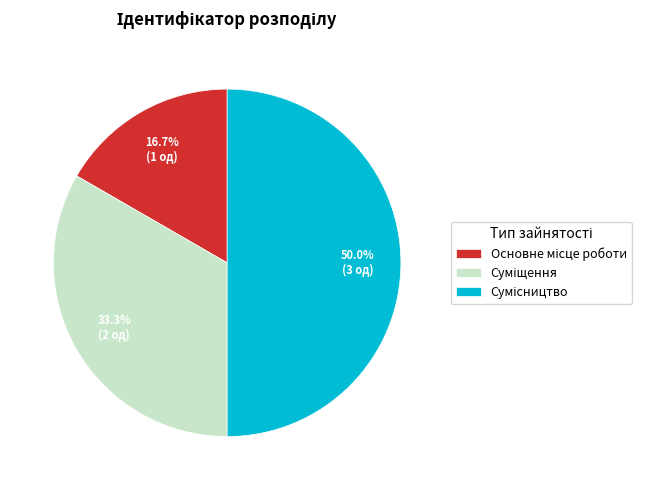

Is there any slice that represents more than half of the pie?

No